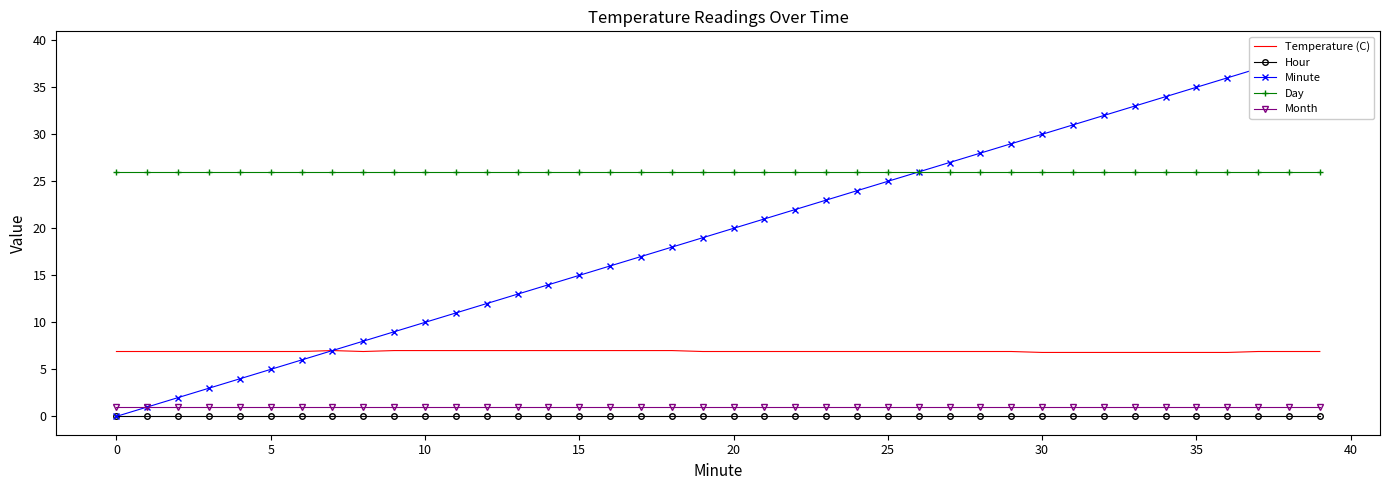

Which series has the largest range (max minus min)?

Minute